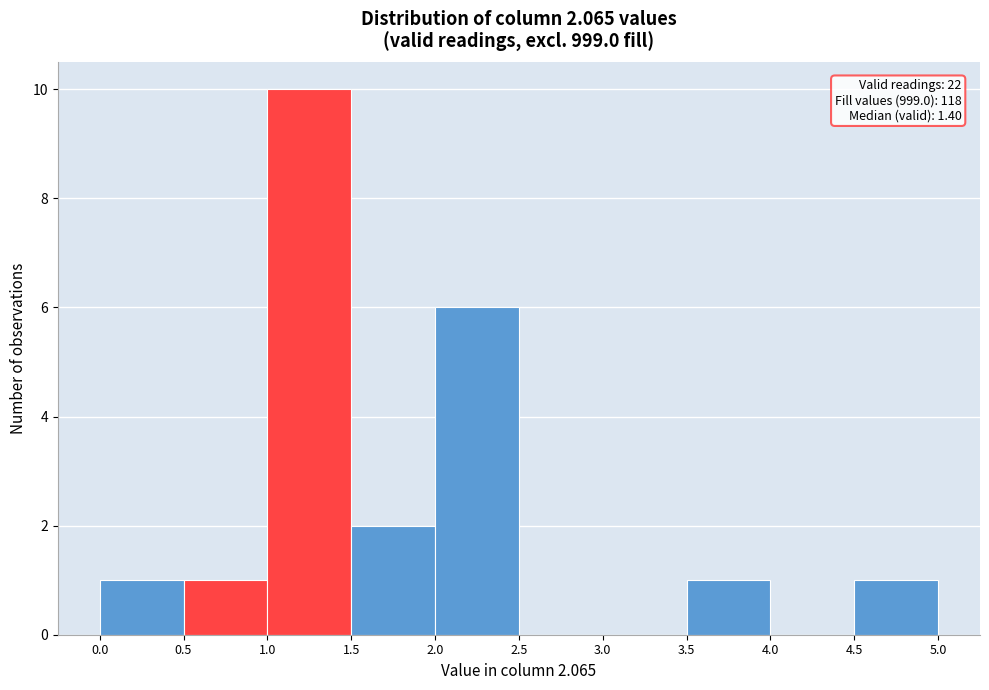

Which range on the x-axis has the tallest bar?

1.0 to 1.5